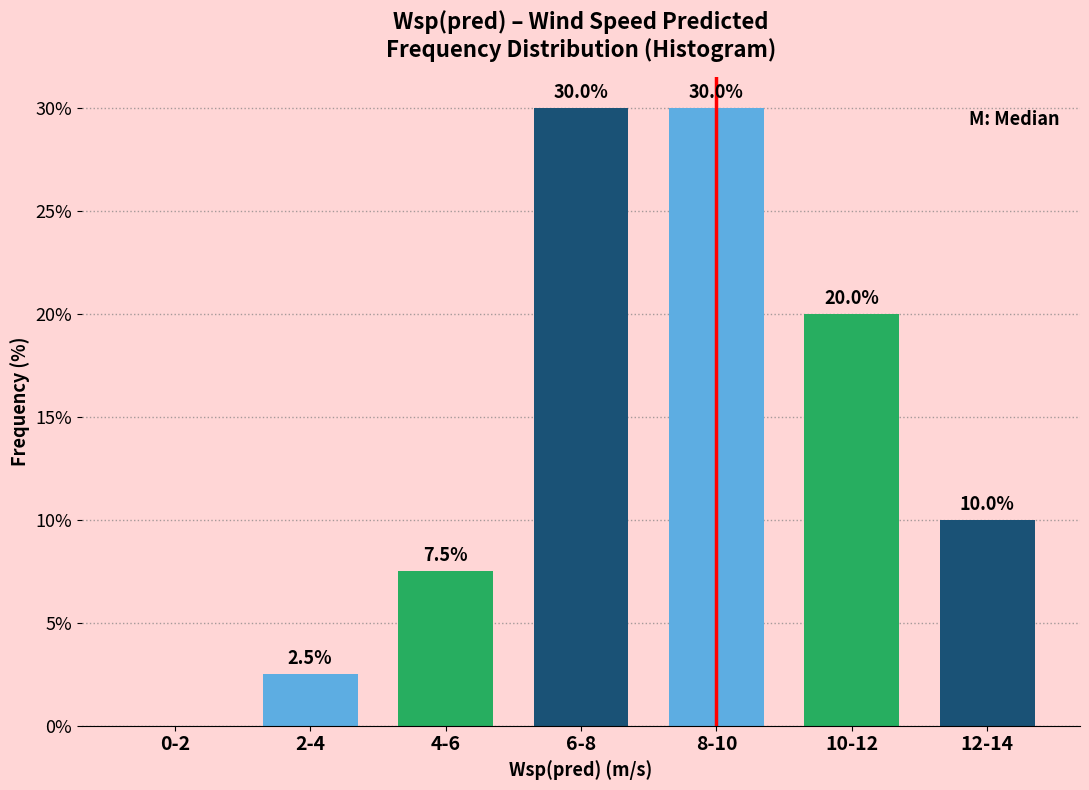

Reading right to left, transcribe all the data shown in this chart.

12-14=10.0	10-12=20.0	8-10=30.0	6-8=30.0	4-6=7.5	2-4=2.5	0-2=0.0